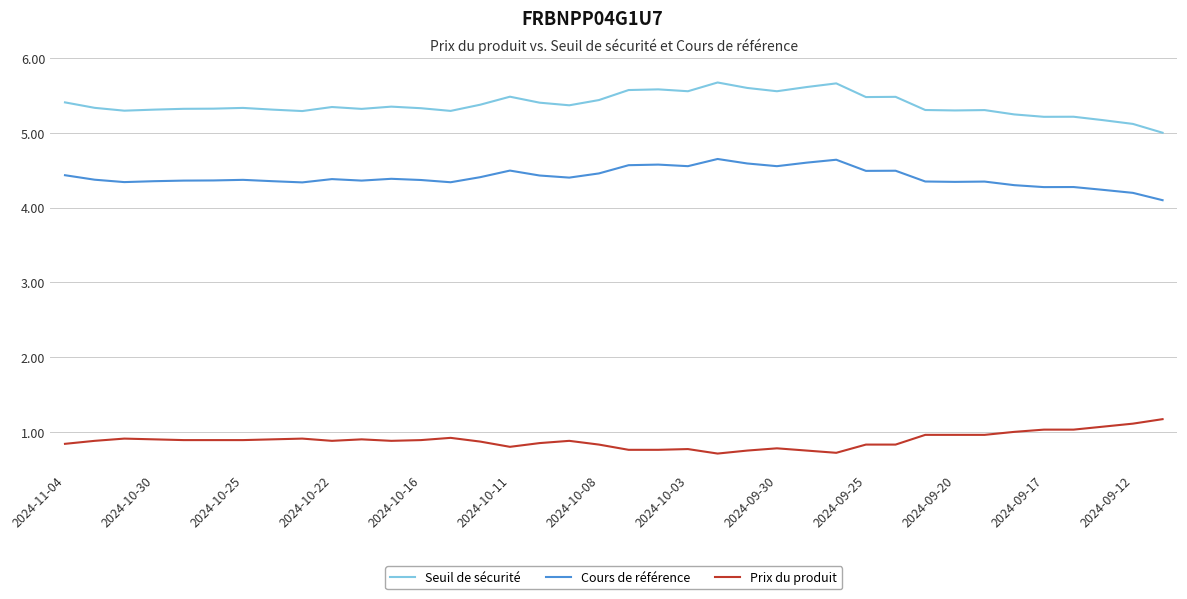

What is the highest value of the Cours de référence series?

4.6